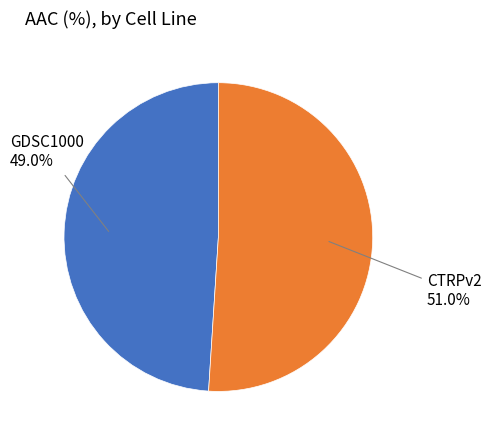

Is there a majority slice in this chart?

Yes